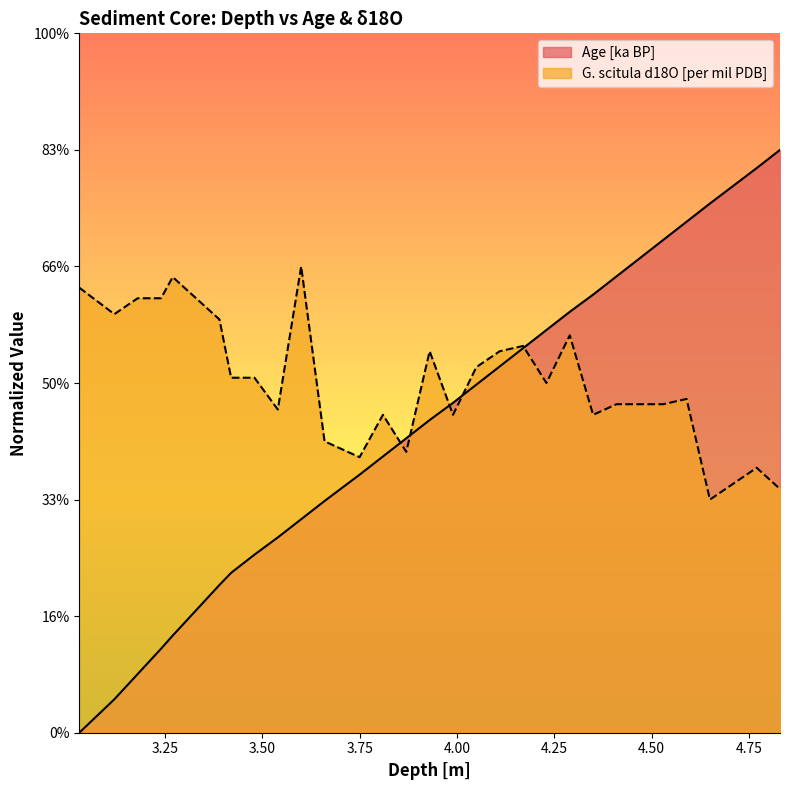

What is the difference between the second highest and second lowest values in the G. scitula d18O [per mil PDB] series?

9.1